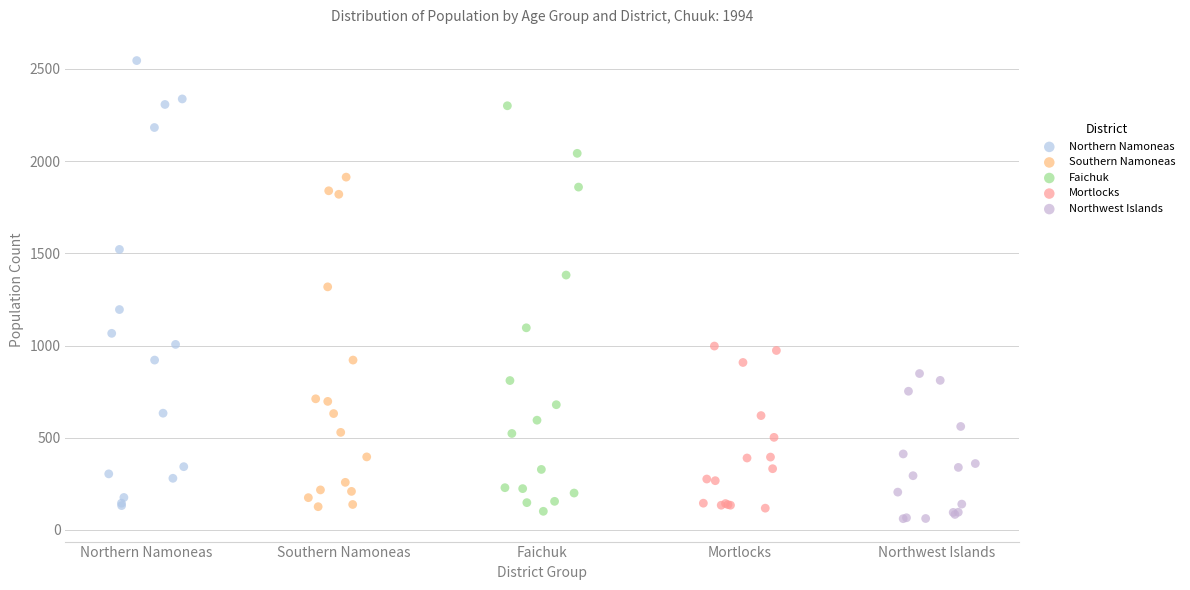

Which series contains the highest Y value?

Northern Namoneas